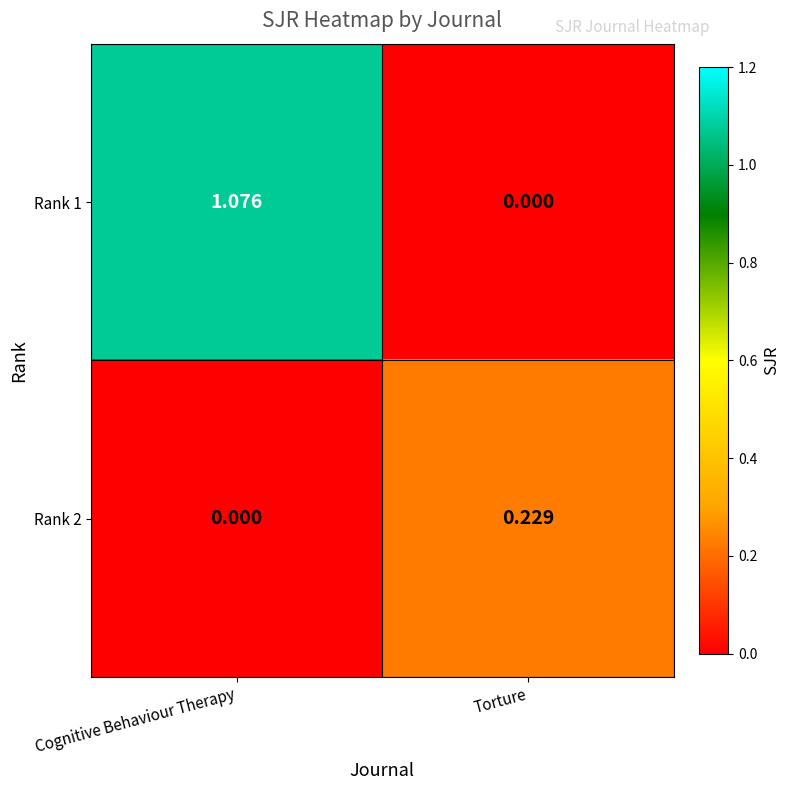

Rank the series by their average value, from highest to lowest.

Rank 1, Rank 2